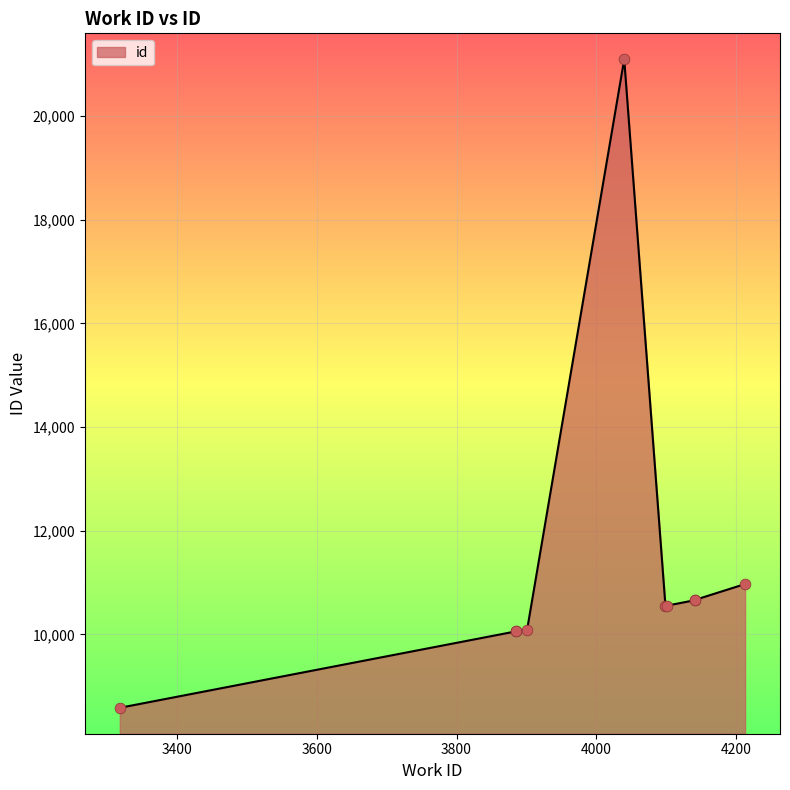

Approximately how many times larger is the value at 4213 compared to 3885?

1.1